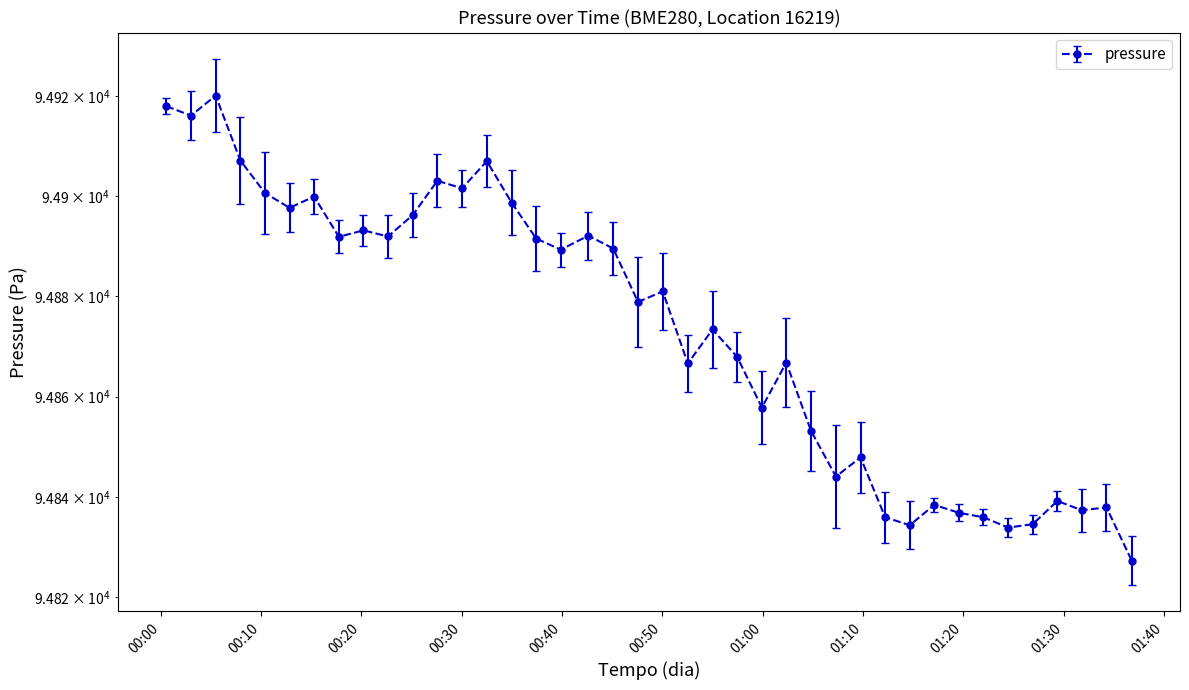

Rank the categories by value from lowest to highest.

2023-03-15T01:36:48, 2023-03-15T01:24:29, 2023-03-15T01:14:40, 2023-03-15T01:26:56, 2023-03-15T01:22:01, 2023-03-15T01:12:13, 2023-03-15T01:19:34, 2023-03-15T01:31:50, 2023-03-15T01:34:17, 2023-03-15T01:17:07, 2023-03-15T01:29:23, 2023-03-15T01:07:19, 2023-03-15T01:09:46, 2023-03-15T01:04:50, 2023-03-15T00:59:56, 2023-03-15T00:52:33, 2023-03-15T01:02:22, 2023-03-15T00:57:28, 2023-03-15T00:55:01, 2023-03-15T00:47:35, 2023-03-15T00:50:03, 2023-03-15T00:39:53, 2023-03-15T00:45:07, 2023-03-15T00:37:26, 2023-03-15T00:17:46, 2023-03-15T00:22:40, 2023-03-15T00:42:38, 2023-03-15T00:20:13, 2023-03-15T00:25:08, 2023-03-15T00:12:51, 2023-03-15T00:34:59, 2023-03-15T00:15:18, 2023-03-15T00:10:24, 2023-03-15T00:30:03, 2023-03-15T00:27:35, 2023-03-15T00:32:31, 2023-03-15T00:07:57, 2023-03-15T00:03:01, 2023-03-15T00:00:34, 2023-03-15T00:05:29